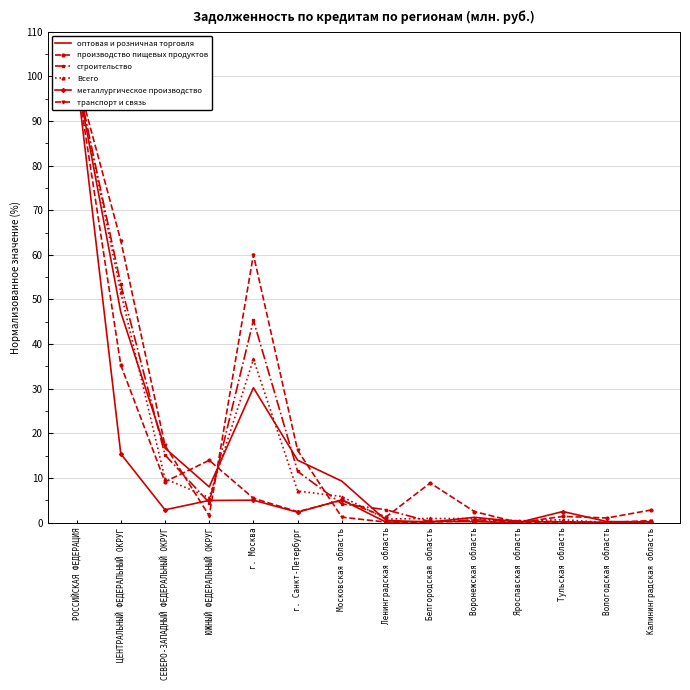

What is the difference between the оптовая и розничная торговля values at Ярославская область and ЮЖНЫЙ ФЕДЕРАЛЬНЫЙ ОКРУГ?

7.8